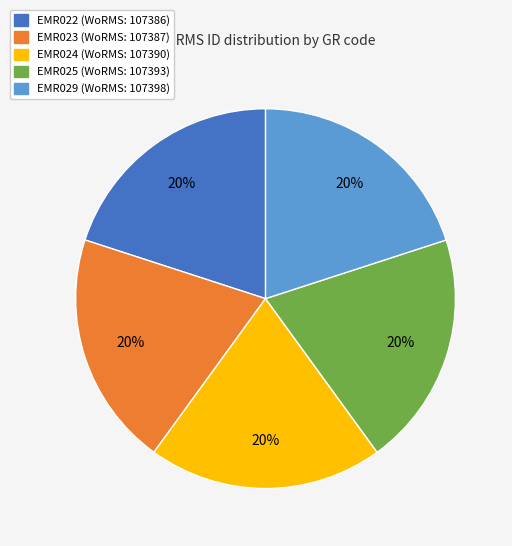

To the nearest percent, what portion does EMR024 represent?

20%